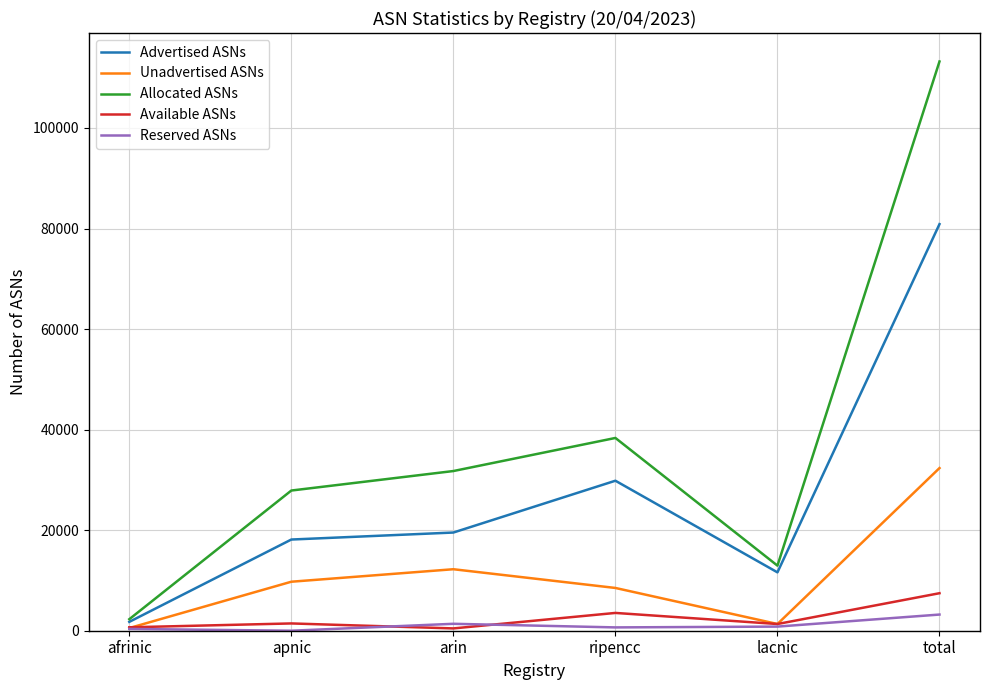

The value of Advertised ASNs at lacnic is 16871. True or false?

False